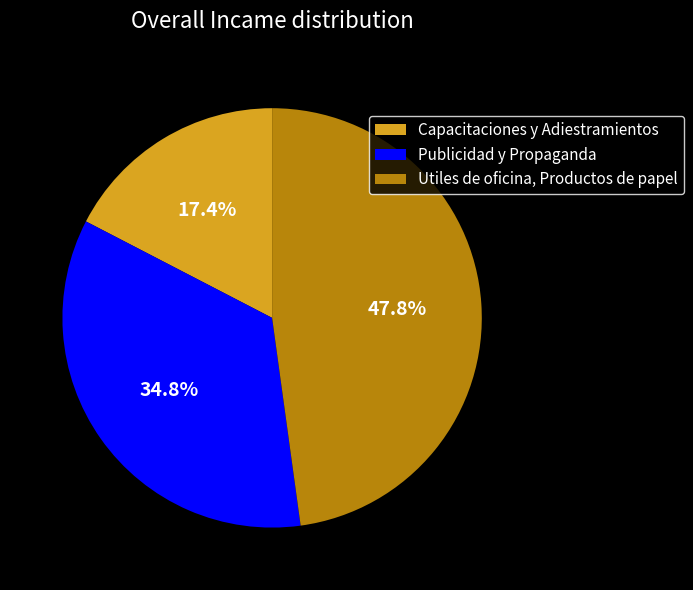

How many segments does this pie chart have?

3